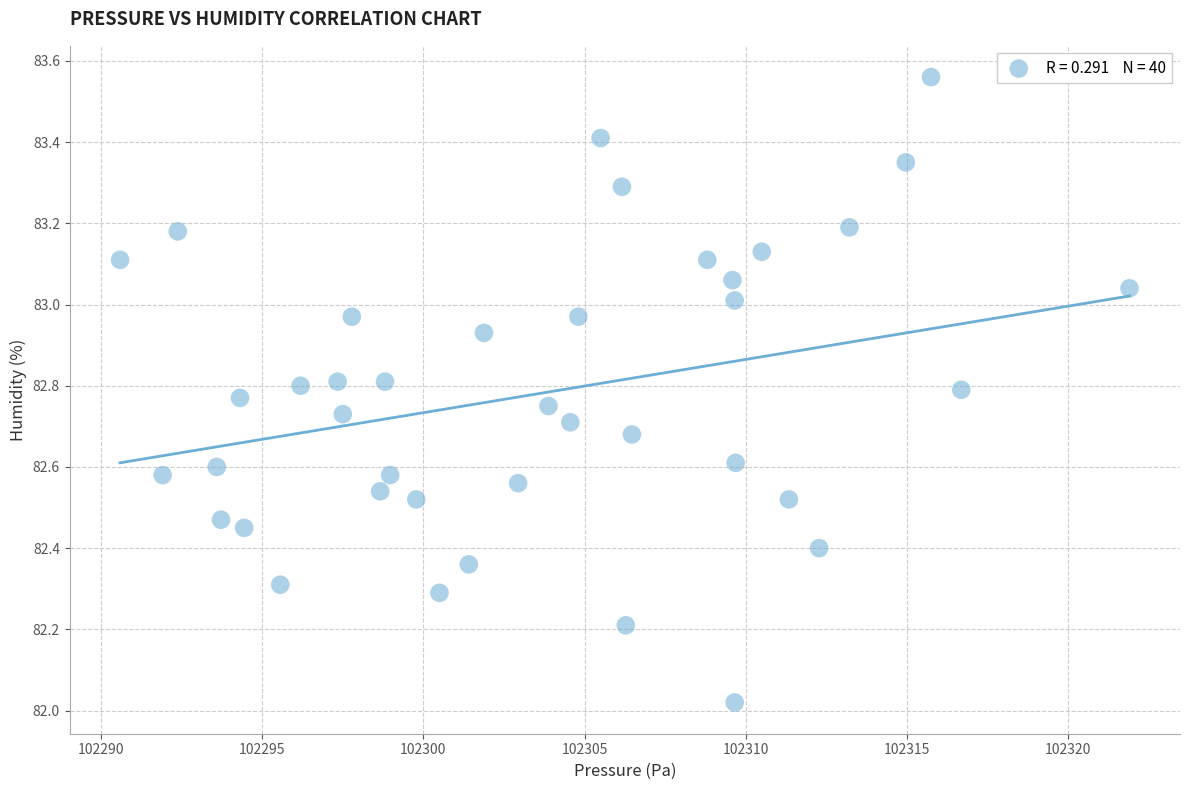

What is the range of Y values (max minus min)?

1.5